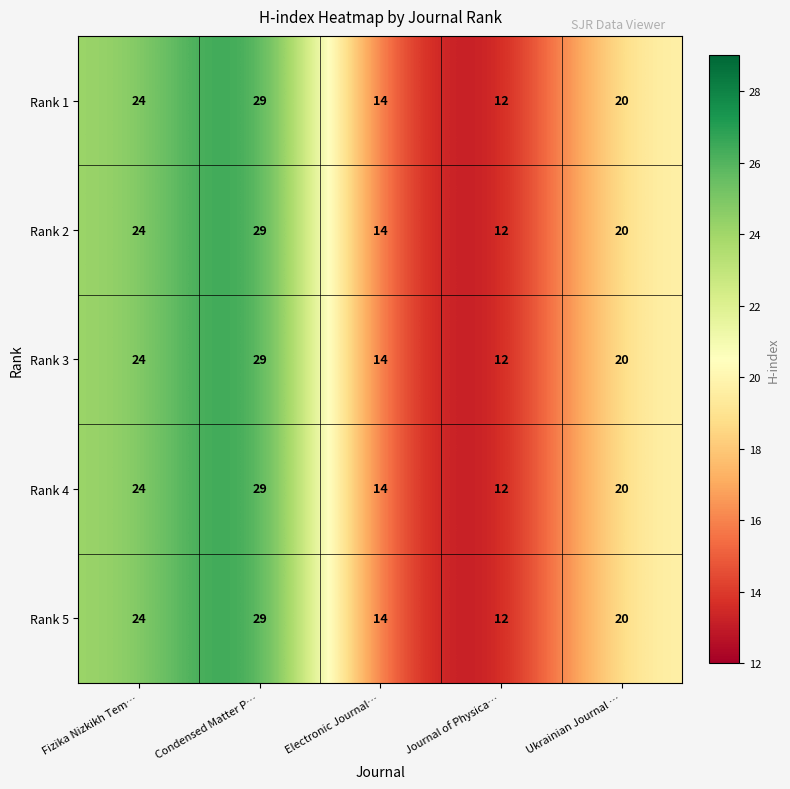

At which category does the chart reach its minimum across all series?

Journal of Physica…